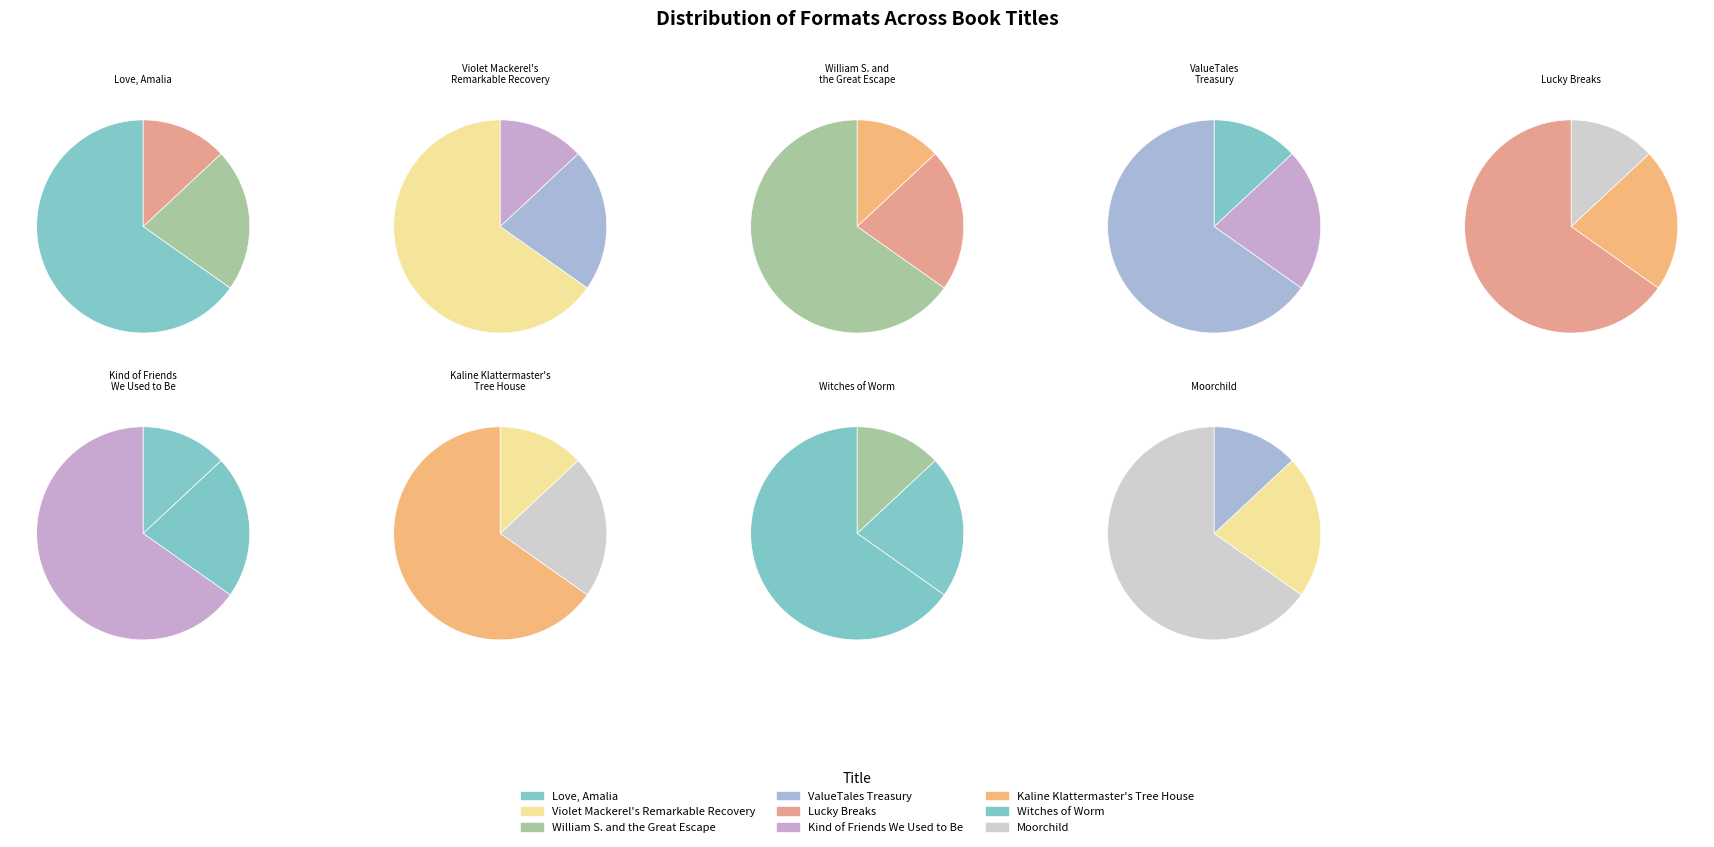

To the nearest percent, what is the average slice percentage?

11%